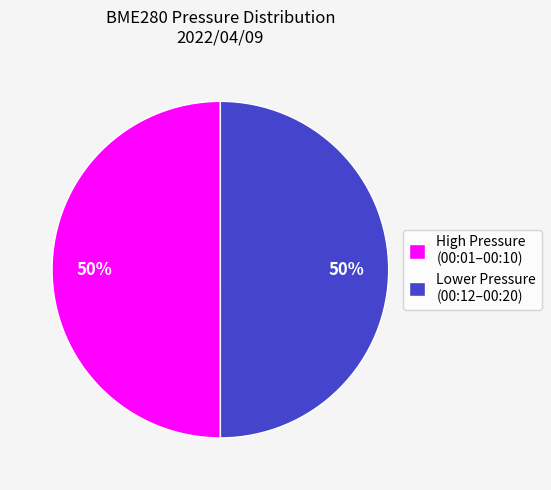

True or false: Lower Pressure (00:12–00:20) accounts for 37% of the total.

False